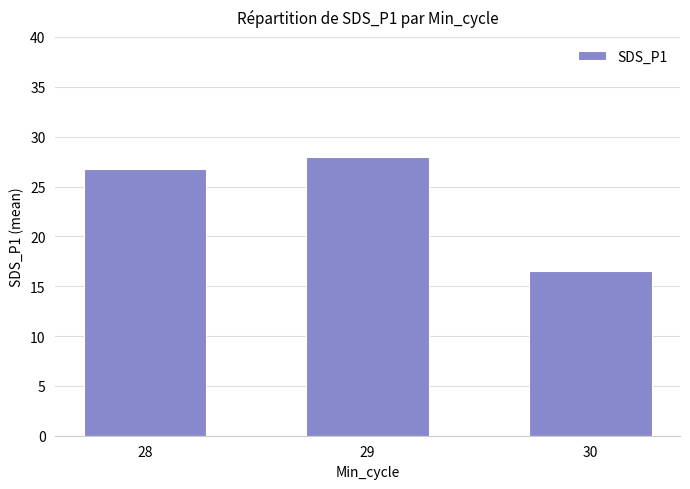

Read the value at 29.

28.0